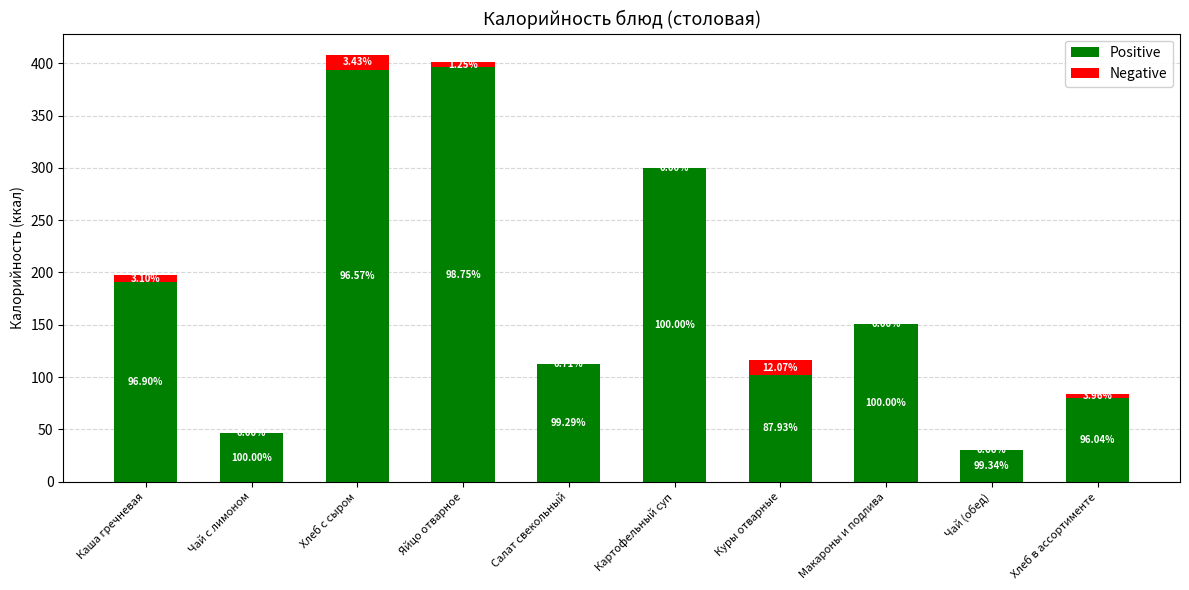

Which series has the largest range (max minus min)?

Positive